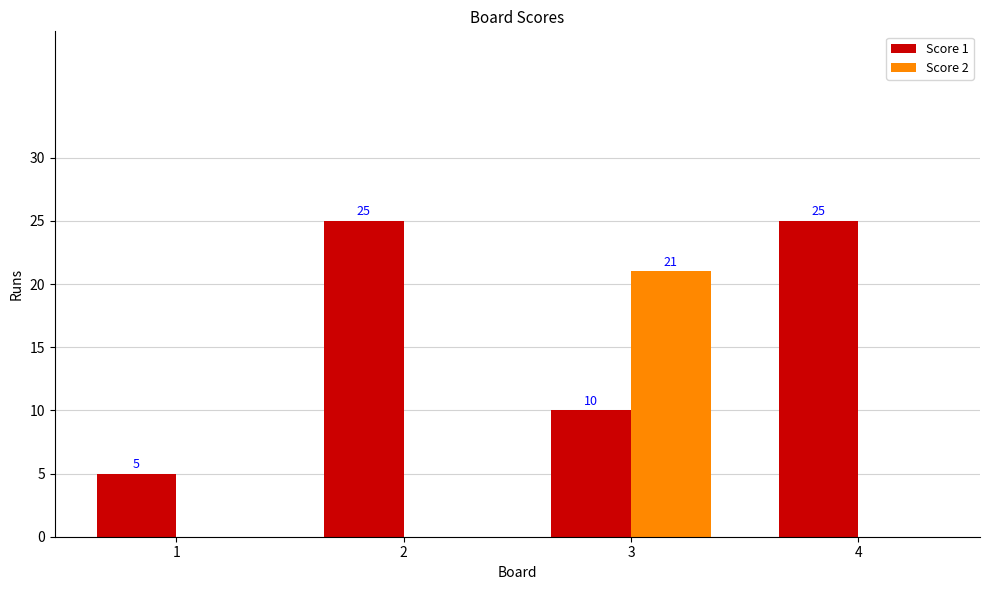

What is the total value across all series at 2?

25